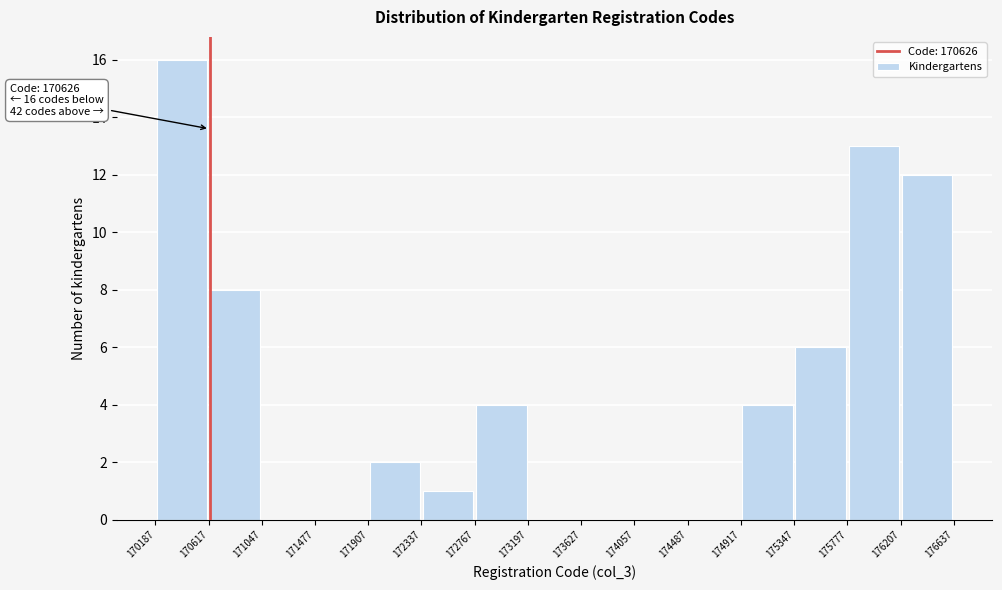

Which range on the x-axis has the tallest bar?

170187 to 170617